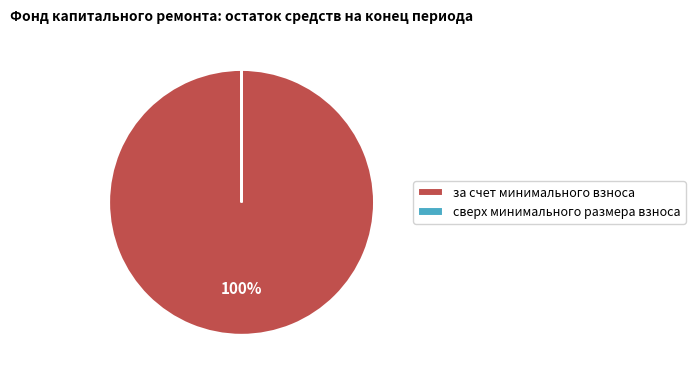

To the nearest percent, what is the average slice percentage?

50%